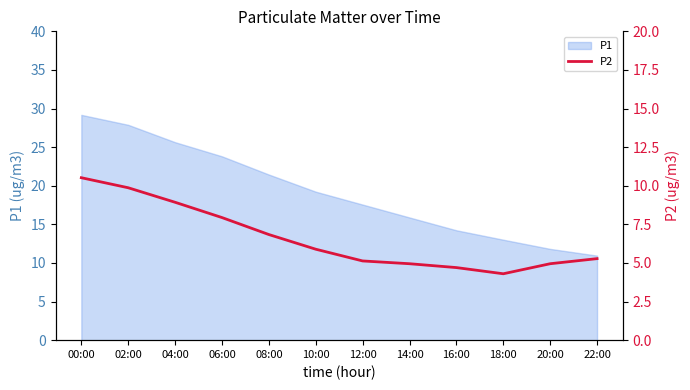

True or false: the data has more than 1 interior local peaks.

False